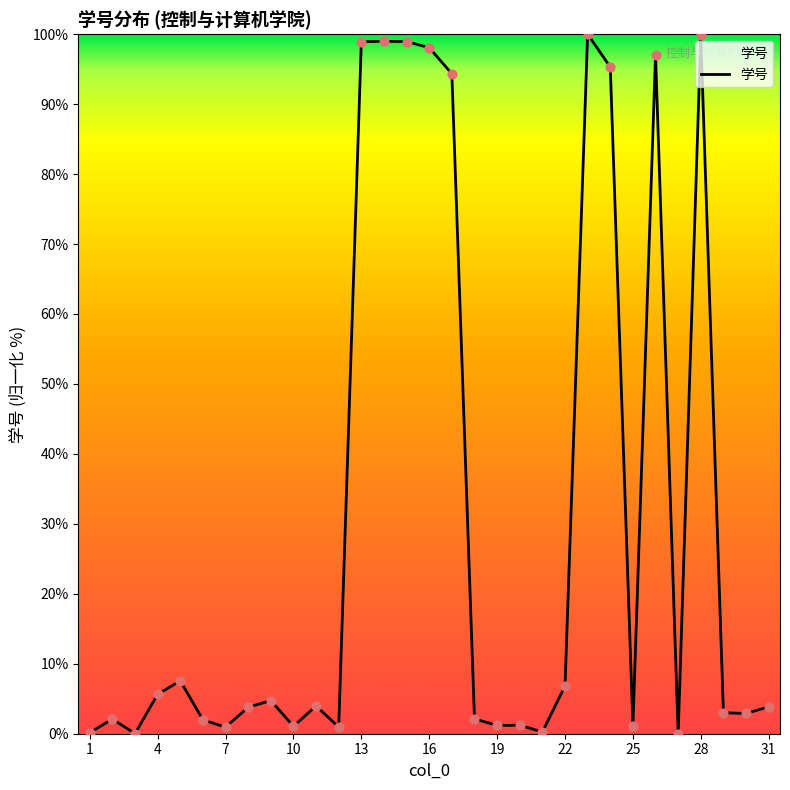

What is the difference between the maximum and minimum values?

100.0